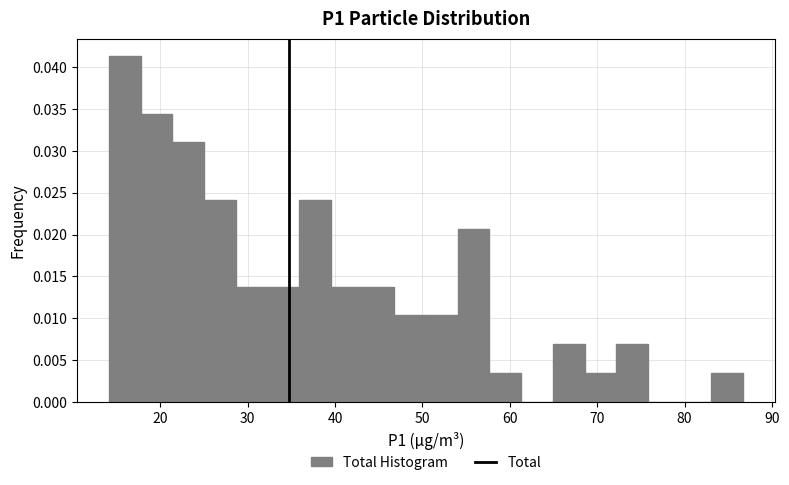

Read against the x-axis, roughly where is the centre of the tallest bar?

16